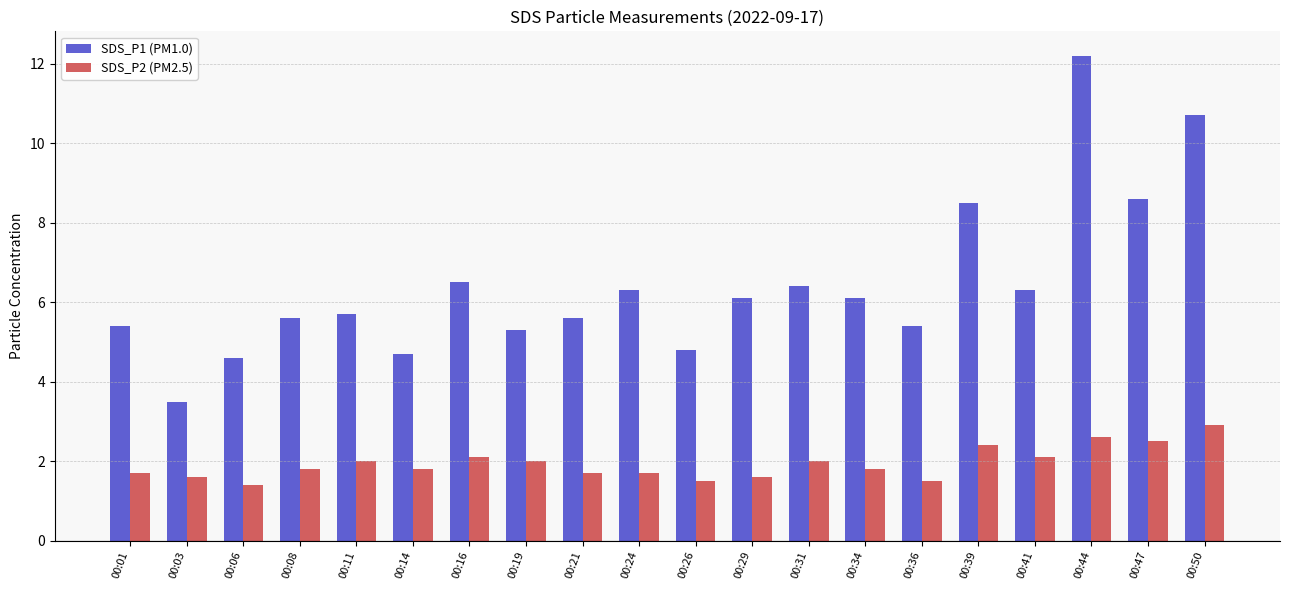

What is the sum of the SDS_P2 (PM2.5) values at 00:03 and 00:14?

3.4